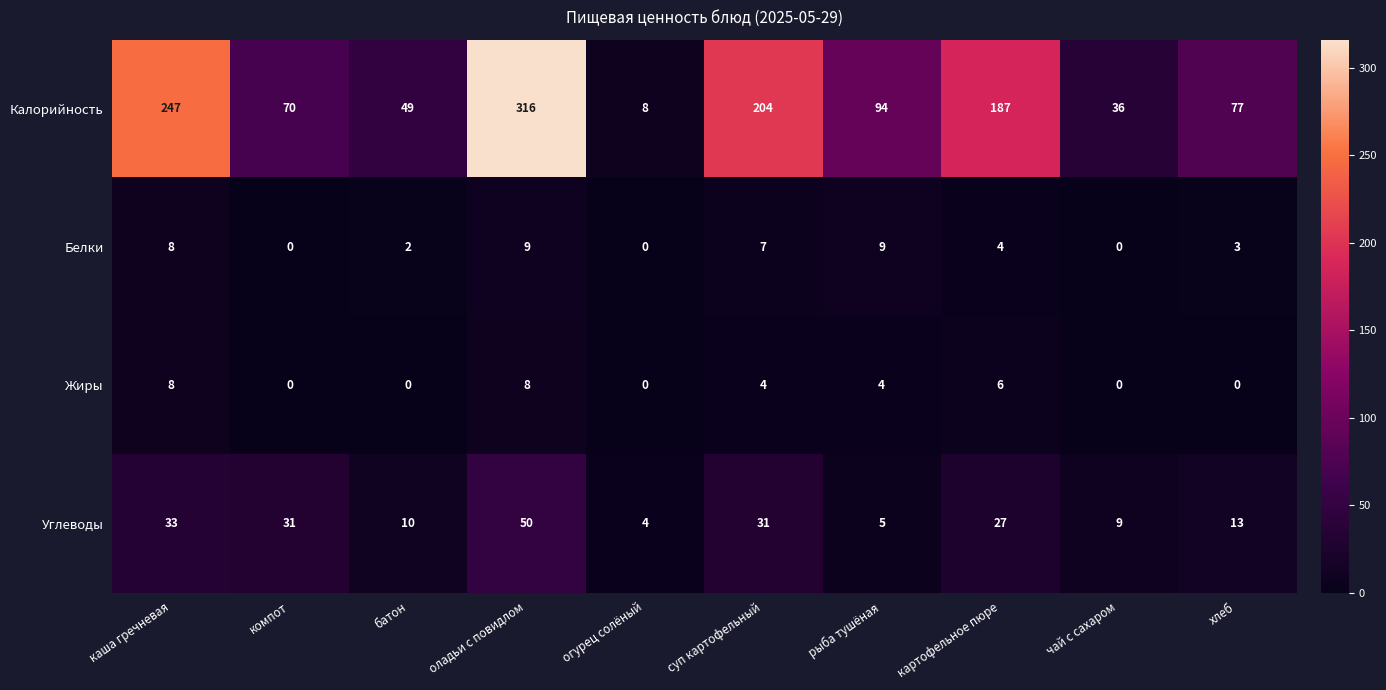

Which series has the largest total across all categories?

Калорийность